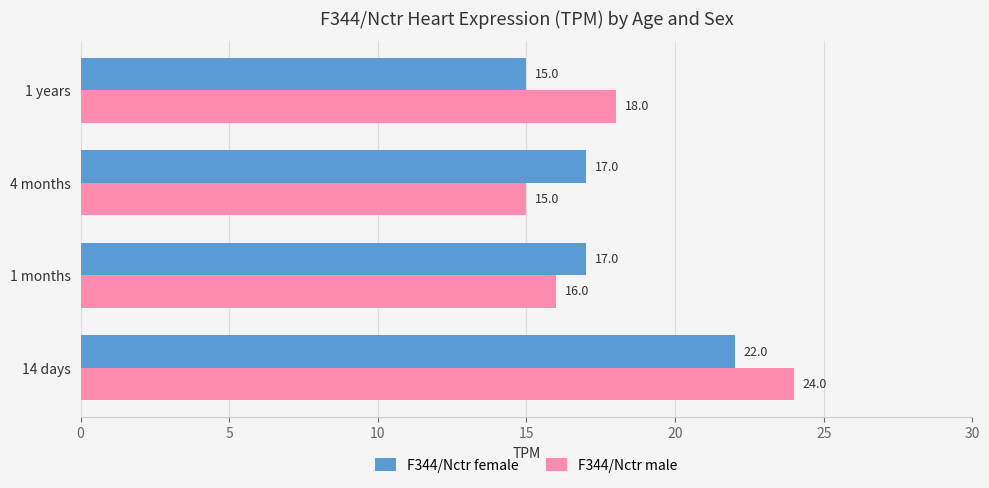

At how many categories does at least one series exceed 15?

4